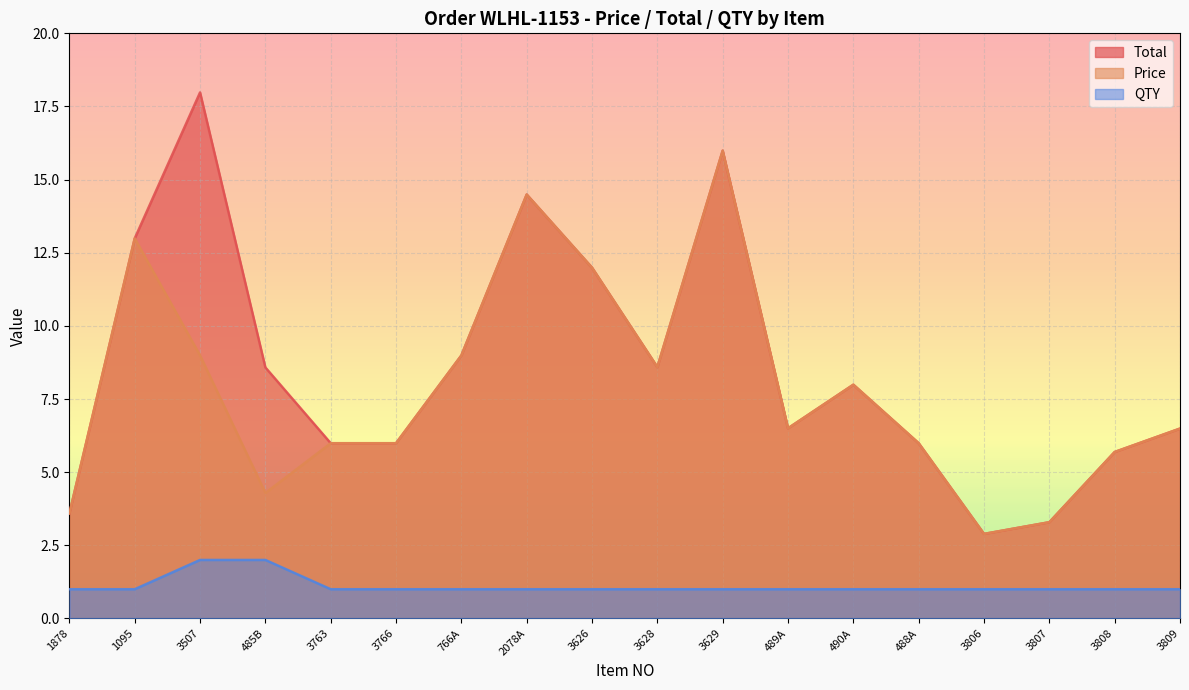

What is the difference between the highest and lowest values at 3626?

11.0